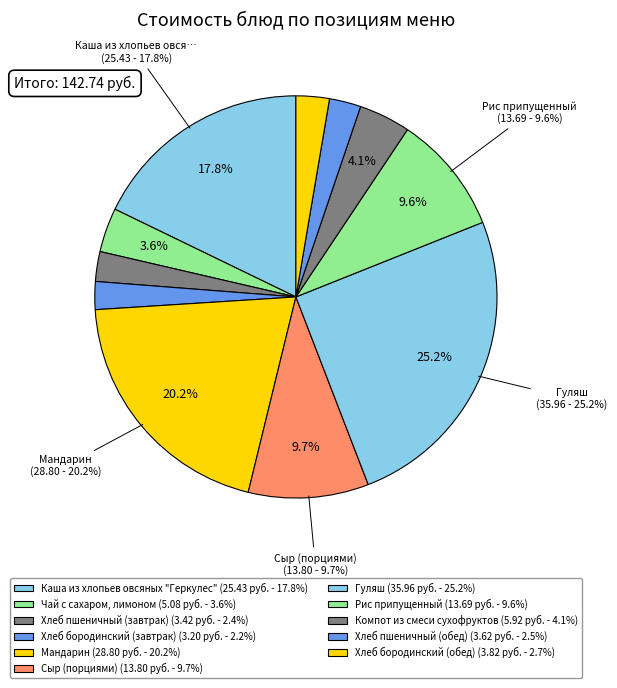

To the nearest percent, what is the difference between the largest and smallest slice percentages?

23%